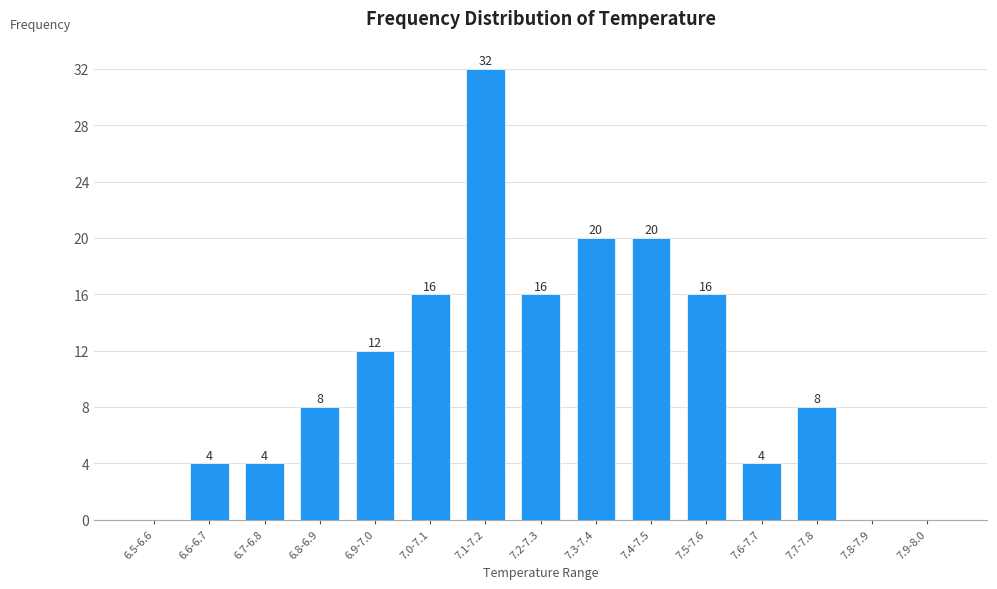

Reading right to left, transcribe all the data shown in this chart.

7.9-8.0=0	7.8-7.9=0	7.7-7.8=8	7.6-7.7=4	7.5-7.6=16	7.4-7.5=20	7.3-7.4=20	7.2-7.3=16	7.1-7.2=32	7.0-7.1=16	6.9-7.0=12	6.8-6.9=8	6.7-6.8=4	6.6-6.7=4	6.5-6.6=0